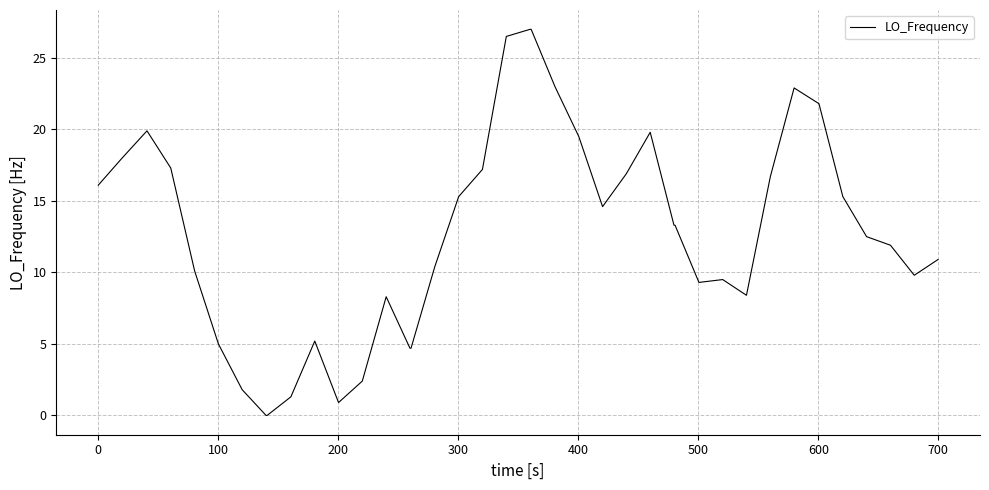

What is the greatest value displayed?

27.0